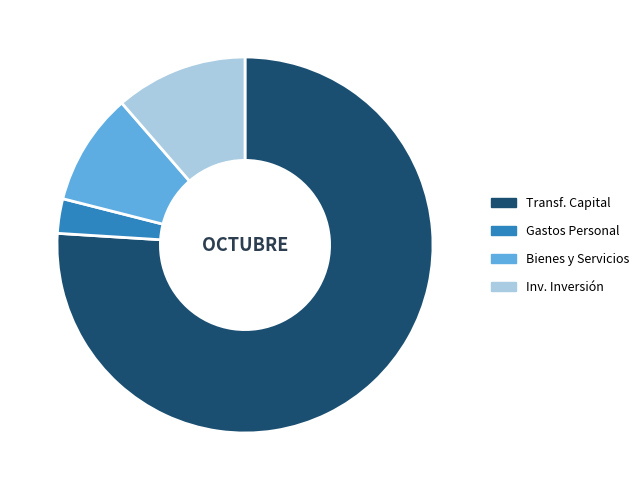

Is it true that Transf. Capital is 76% of the pie?

True